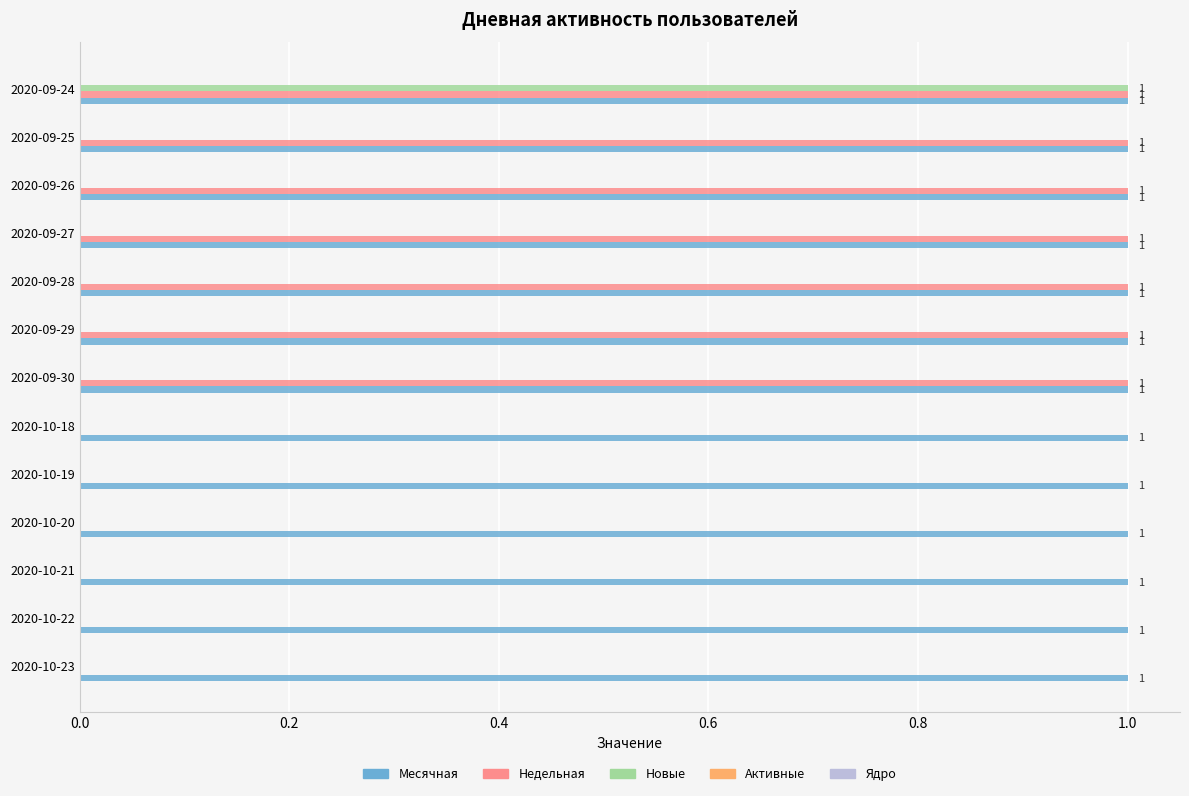

Is it true that Месячная equals 0 at 2020-10-20?

False